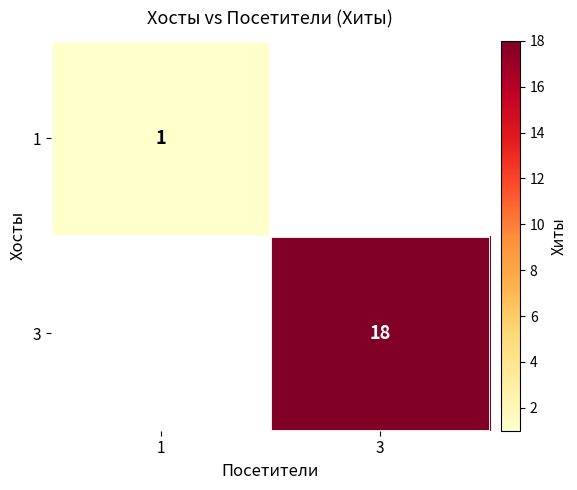

The 3 series shows 18 at 3. True or false?

True